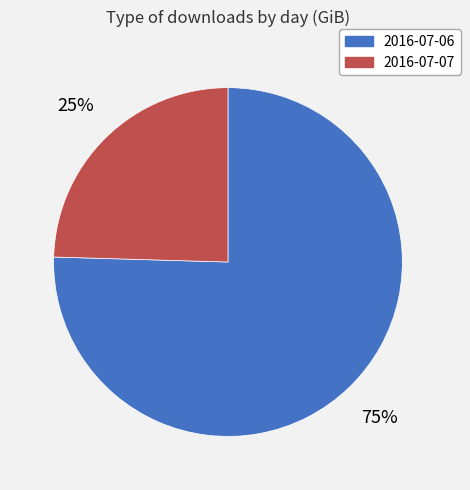

Approximately how many times larger is the value at 2016-07-07 compared to 2016-07-06?

0.3